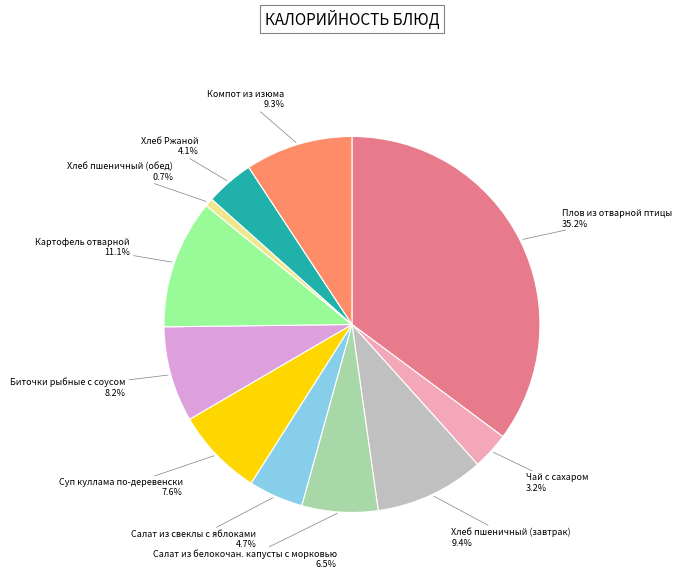

To the nearest percent, what is the average slice percentage?

9%